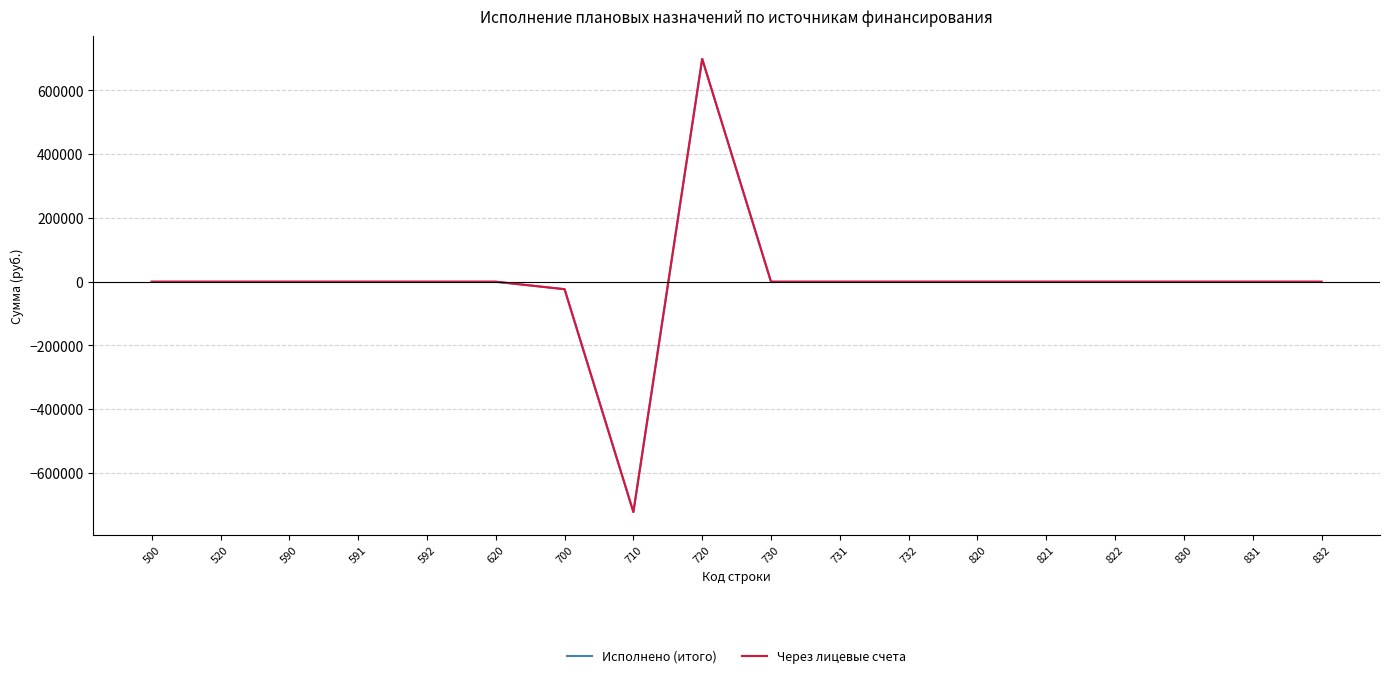

True or false: Исполнено (итого) has a value of 681465.4 at 832.

False